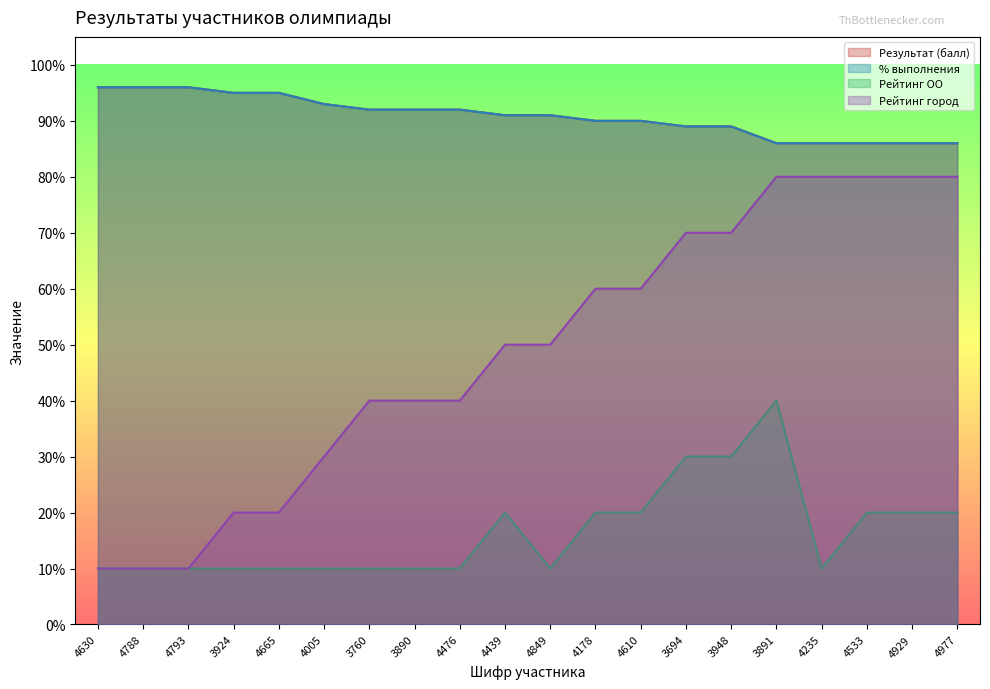

Between 3760 and 4439, which series saw the biggest shift?

Рейтинг ОО